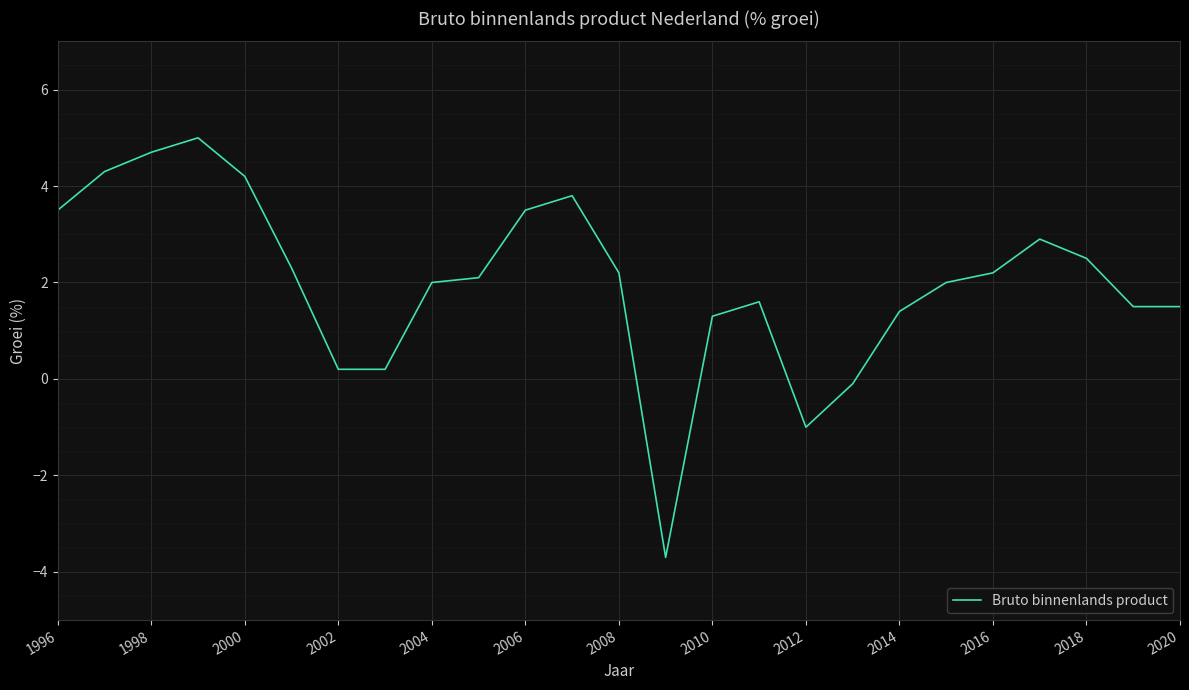

What is the maximum value shown in the chart?

5.0